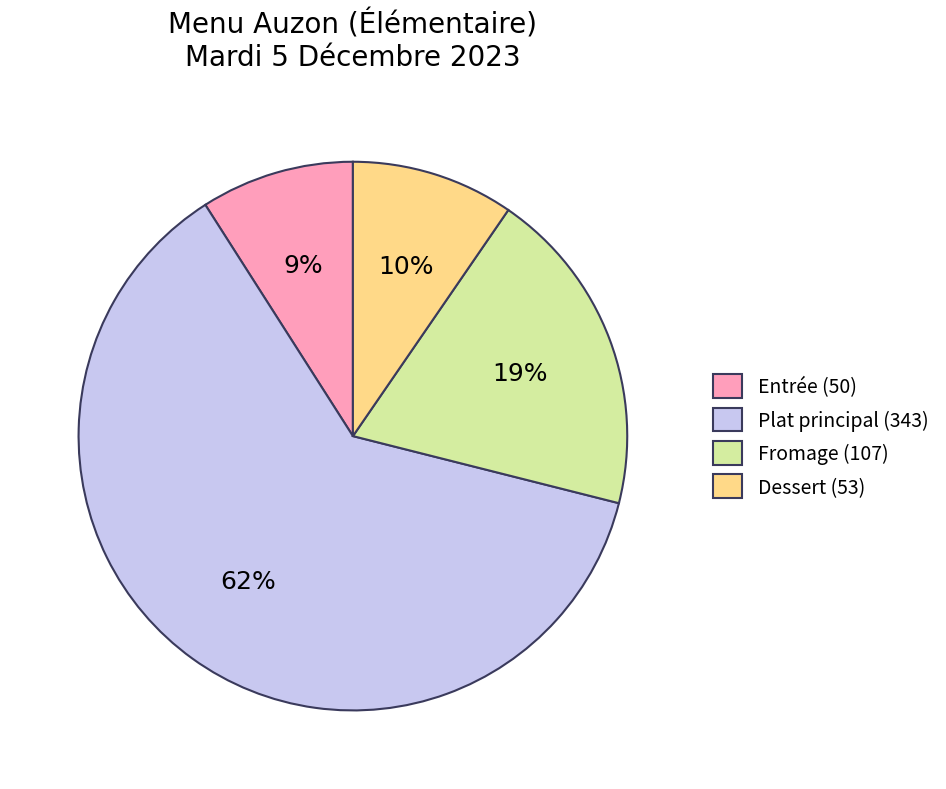

Is there any slice that represents more than half of the pie?

Yes